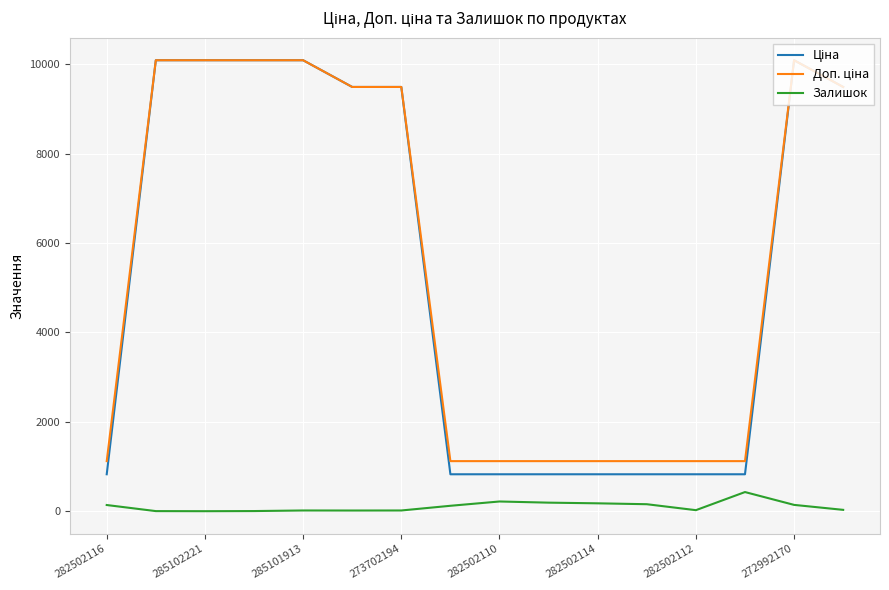

What is the highest value of the Залишок series?

430.0